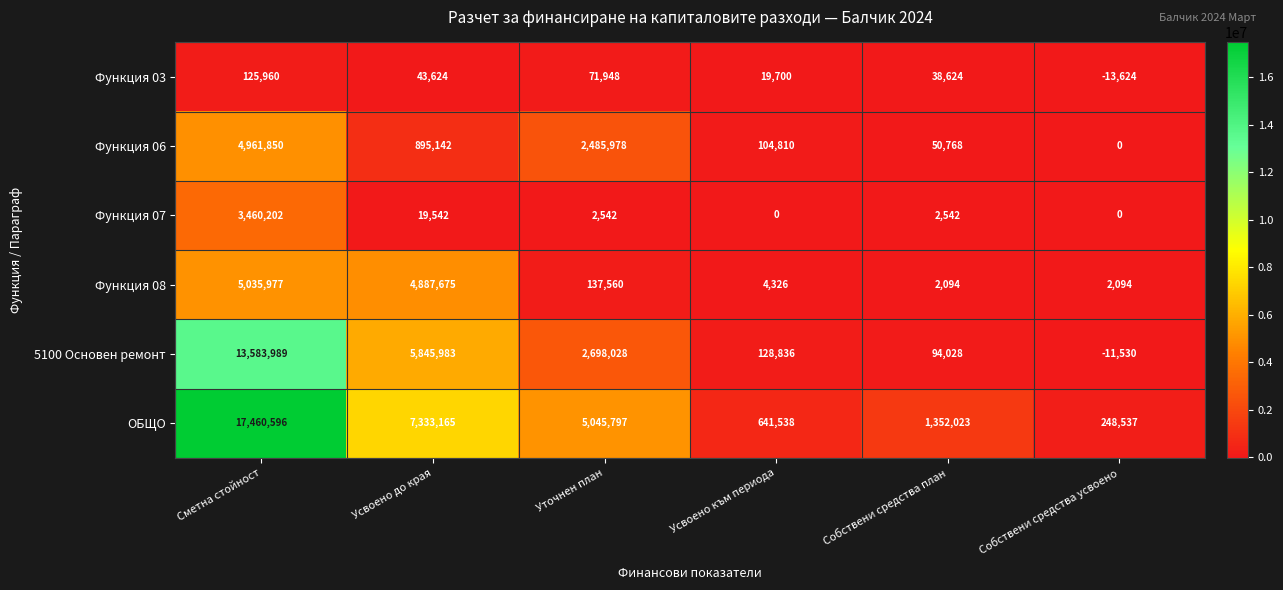

Rank the categories by Функция 06 value from lowest to highest.

Собствени средства усвоено, Собствени средства план, Усвоено към периода, Усвоено до края, Уточнен план, Сметна стойност